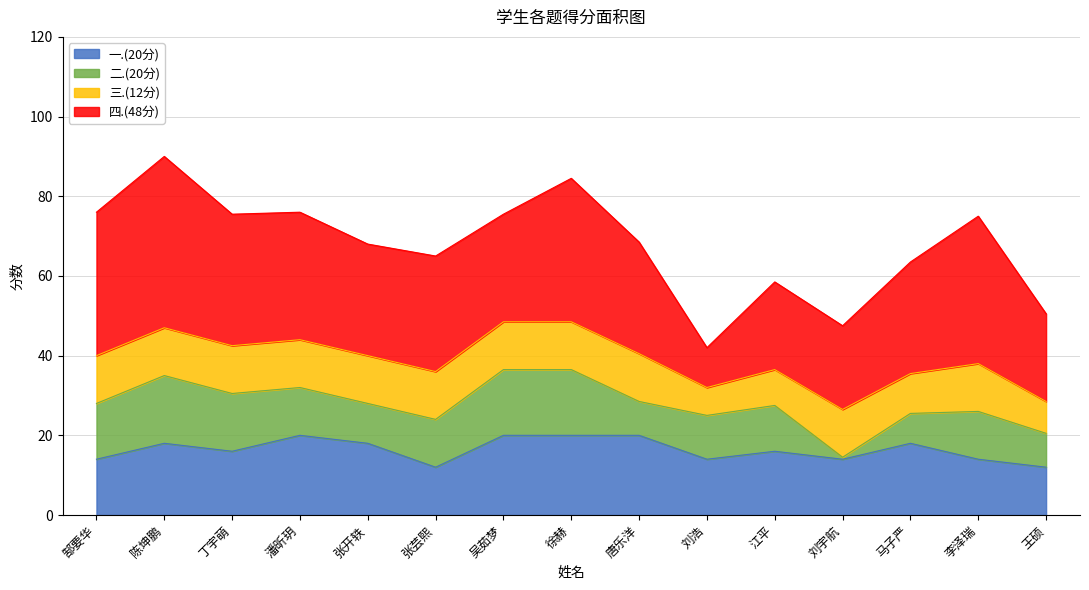

How many interior local valleys does the 三.(12分) series have?

2